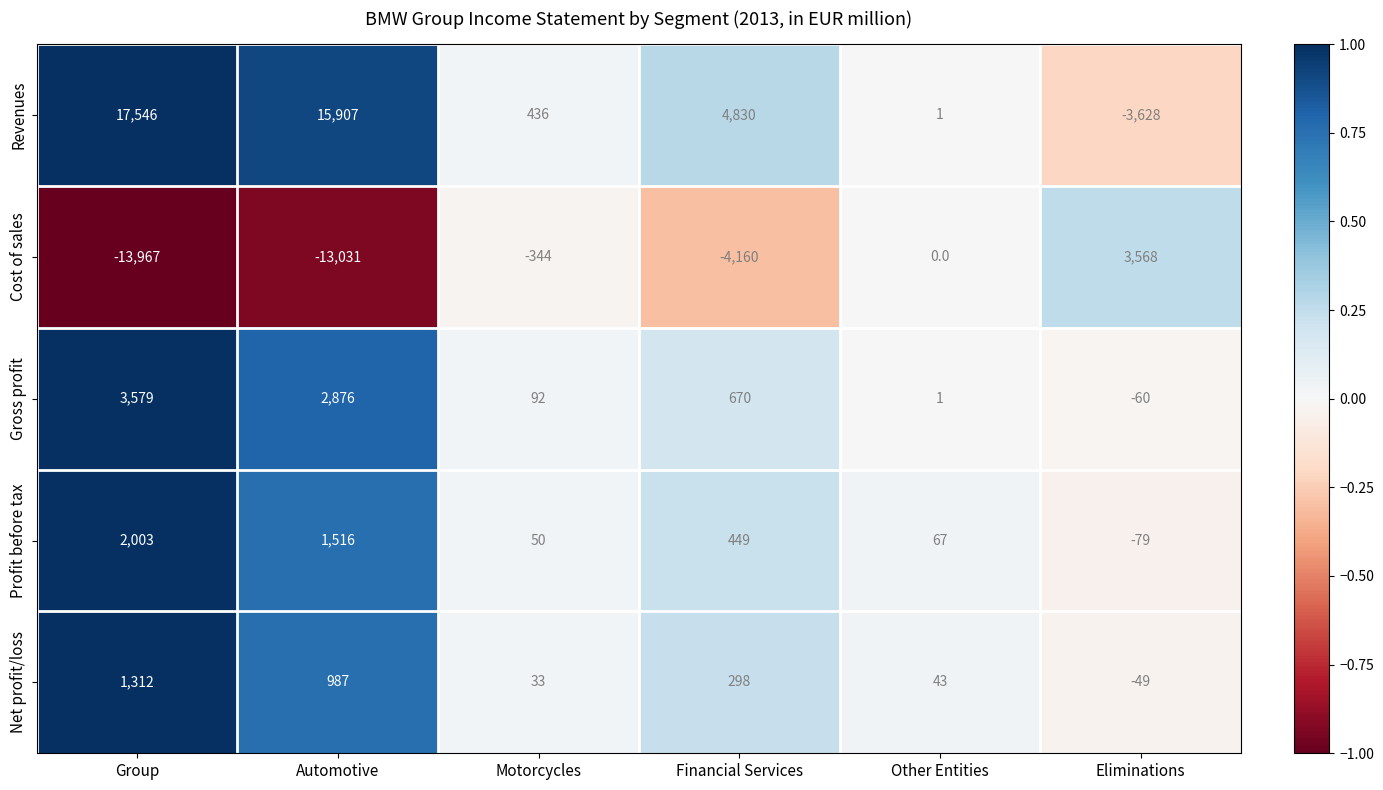

Reading left to right, list all the values displayed in this chart.

Revenues: Group=17546	Automotive=15907	Motorcycles=436	Financial Services=4830	Other Entities=1	Eliminations=-3628
Cost of sales: Group=-13967	Automotive=-13031	Motorcycles=-344	Financial Services=-4160	Other Entities=0	Eliminations=3568
Gross profit: Group=3579	Automotive=2876	Motorcycles=92	Financial Services=670	Other Entities=1	Eliminations=-60
Profit before tax: Group=2003	Automotive=1516	Motorcycles=50	Financial Services=449	Other Entities=67	Eliminations=-79
Net profit/loss: Group=1312	Automotive=987	Motorcycles=33	Financial Services=298	Other Entities=43	Eliminations=-49